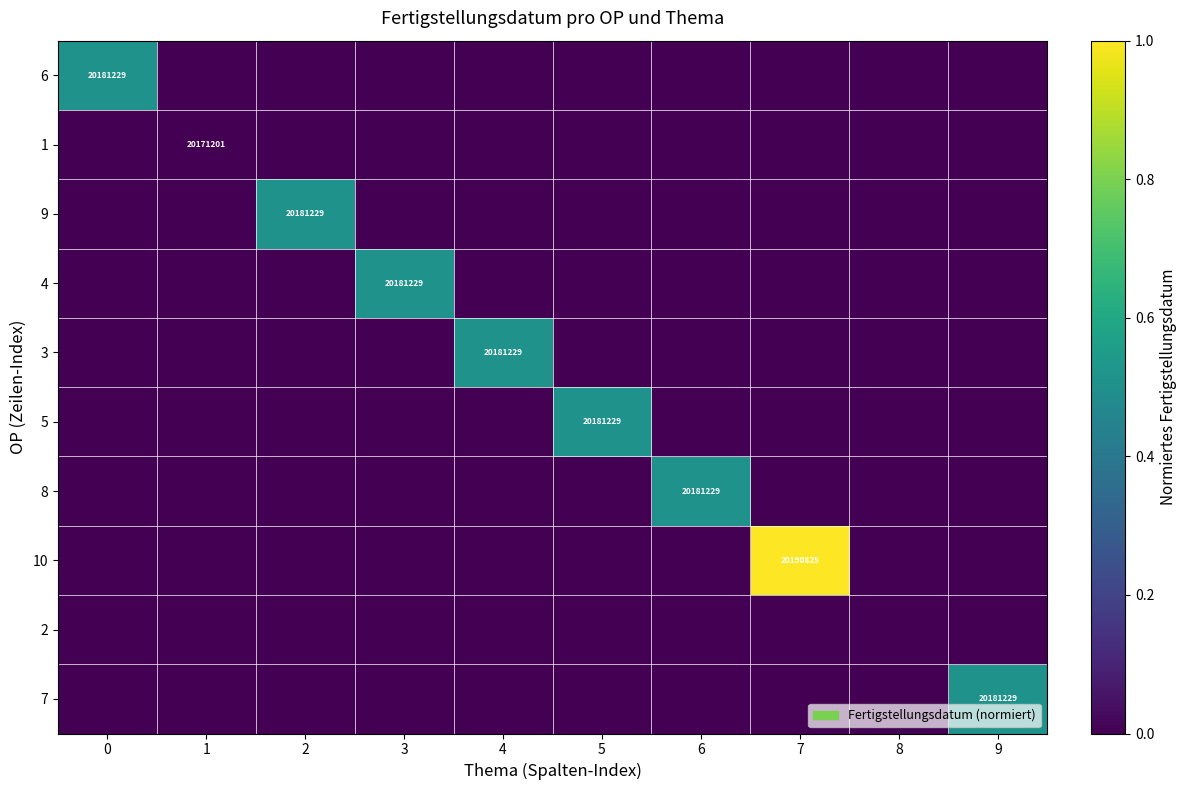

How many values in the 9 series exceed 0?

1